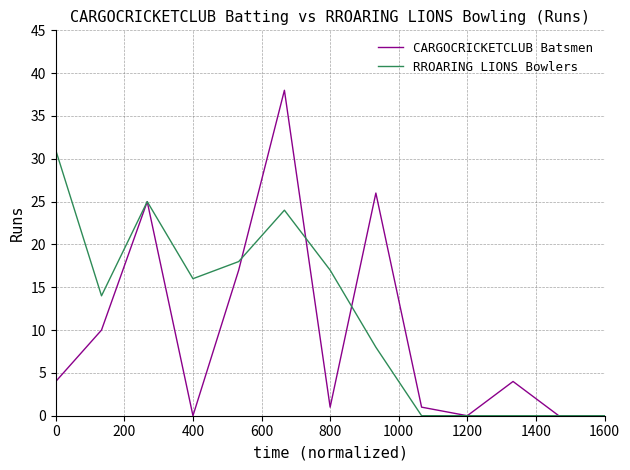

Which series has the widest spread of values?

CARGOCRICKETCLUB Batsmen